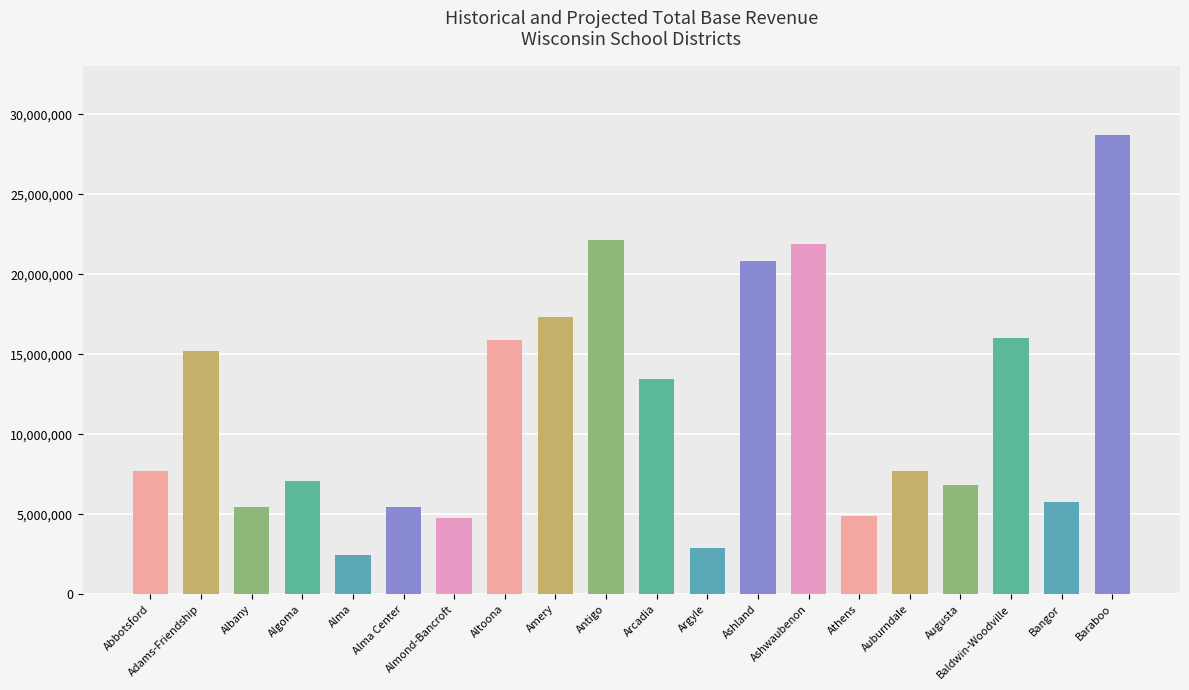

What is the ratio of the value at Arcadia to the value at Adams-Friendship?

0.9